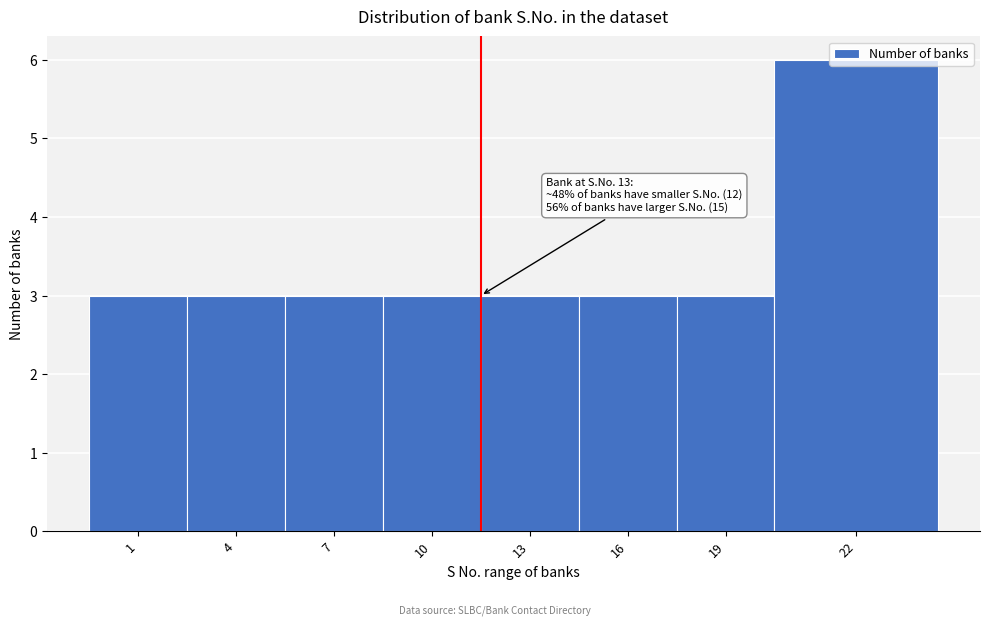

What is the ratio of the value at 7 to the value at 19?

1.0